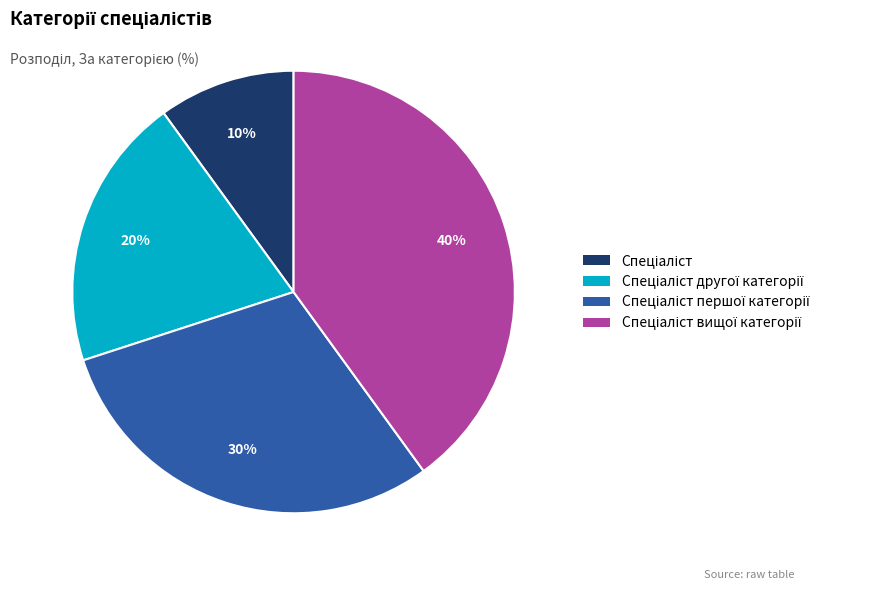

To the nearest percent, what is the difference between the largest and smallest slice percentages?

30%